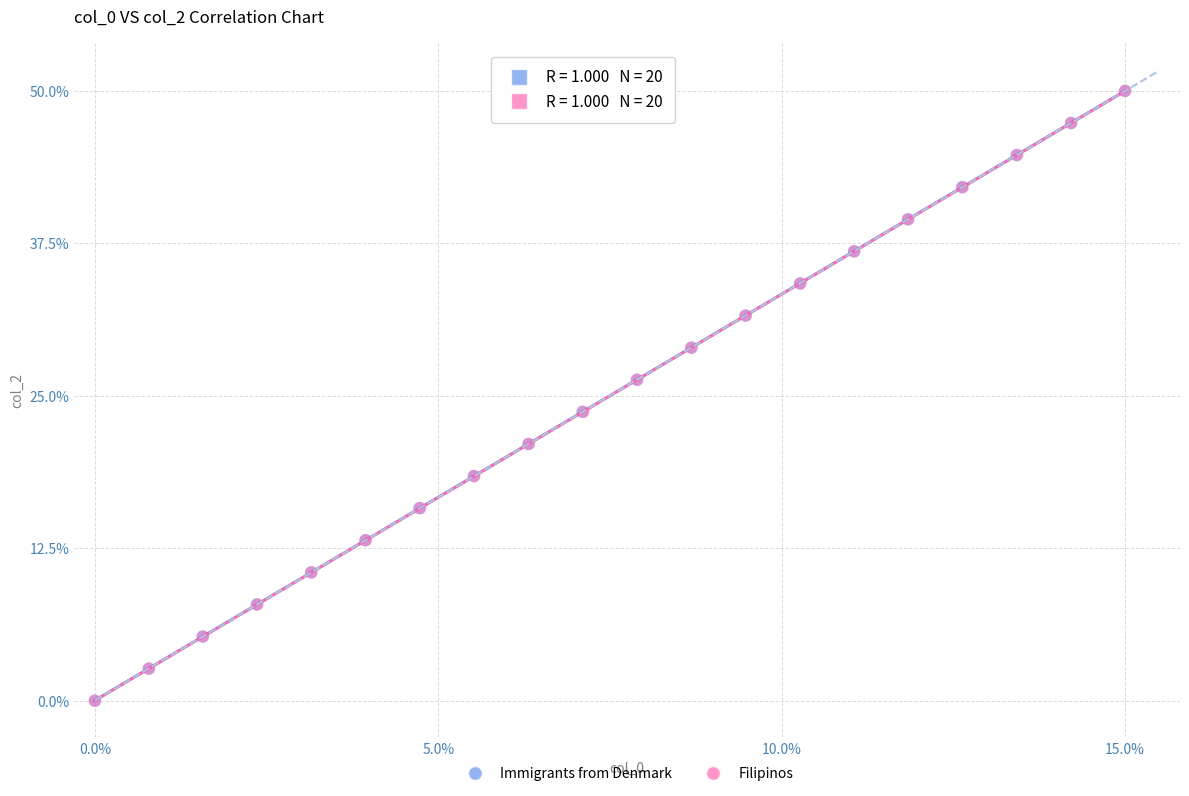

What are all the series names shown in the legend?

Immigrants from Denmark, Filipinos